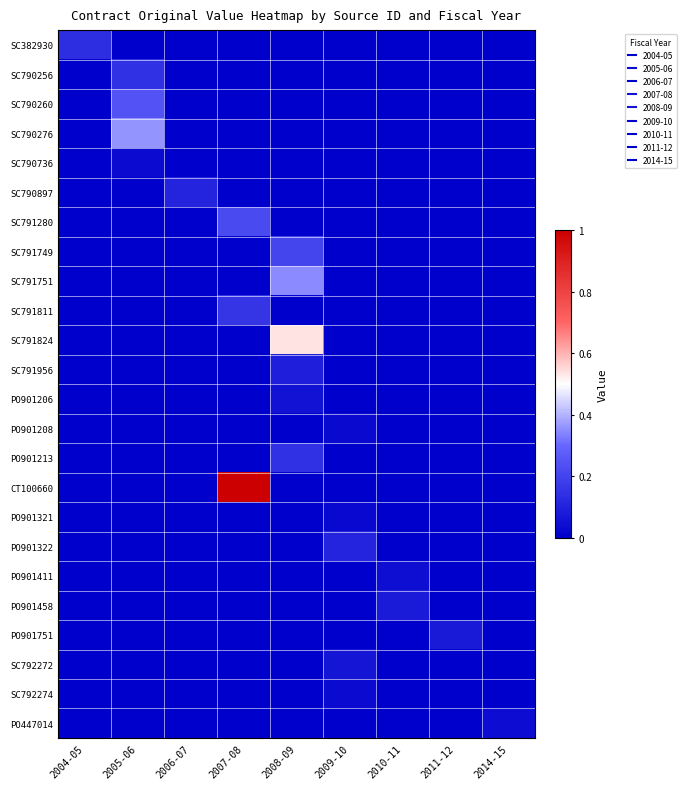

At 2011-12, list the series in order from largest to smallest.

PO901751, SC382930, SC790256, SC790260, SC790276, SC790736, SC790897, SC791280, SC791749, SC791751, SC791811, SC791824, SC791956, PO901206, PO901208, PO901213, CT100660, PO901321, PO901322, PO901411, PO901458, SC792272, SC792274, PO447014